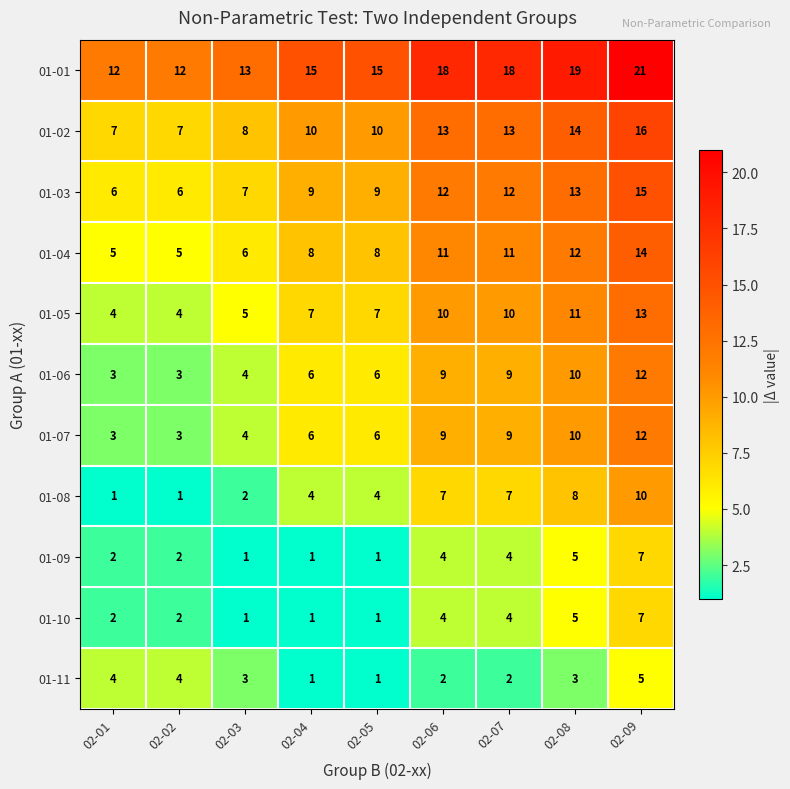

What is the difference between the 01-08 values at 02-02 and 02-09?

9